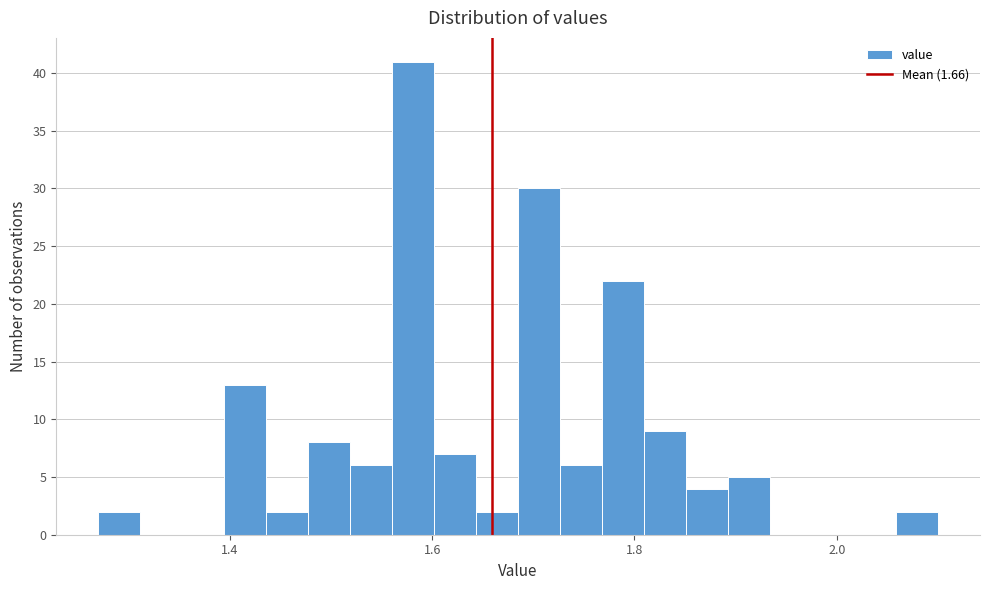

Around what value on the x-axis is the tallest bar? Give the approximate position of its centre, as read against the axis.

1.58